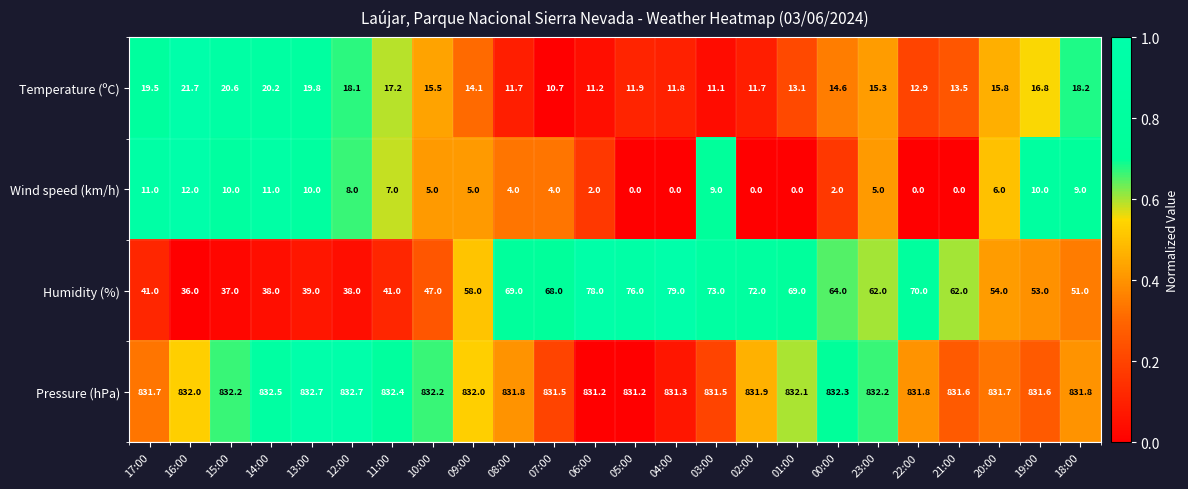

At which category is the sum across all series the highest?

03:00